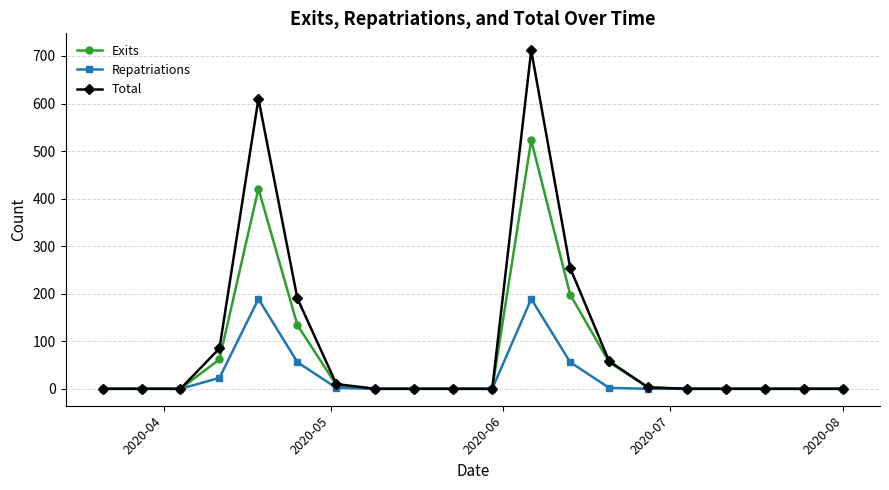

True or false: Repatriations has more than 1 points higher than both neighbors.

True